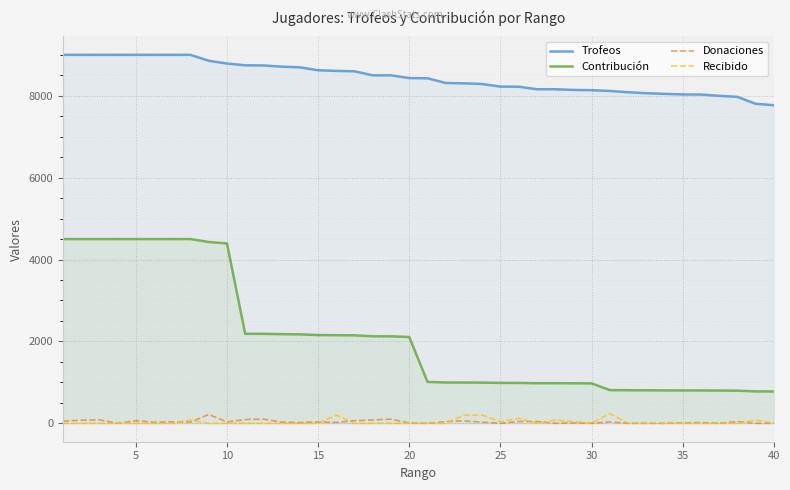

Which series has the widest spread of values?

Contribución